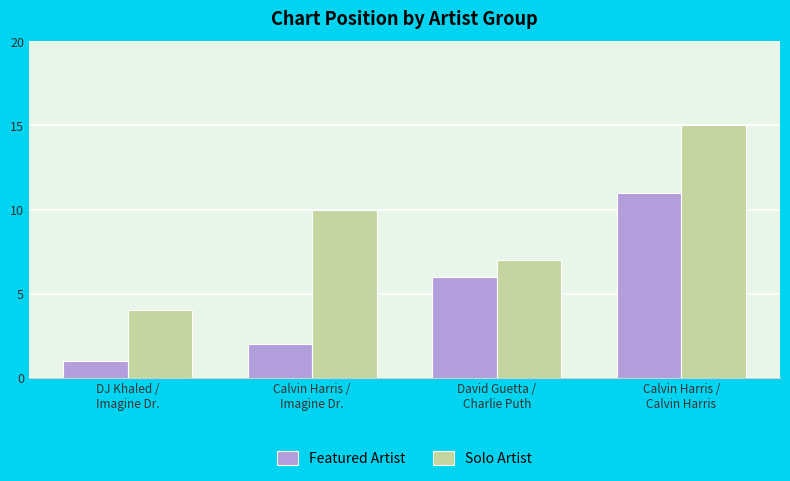

What is the label of the 4th bar from the left?

Calvin Harris /
Calvin Harris